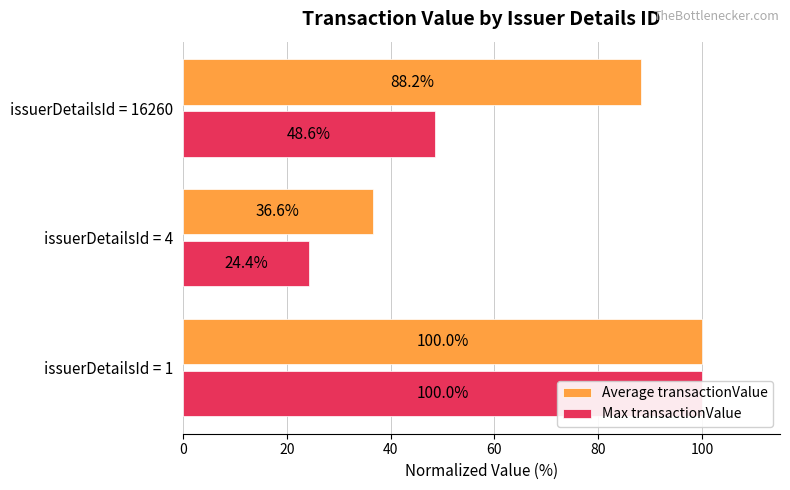

How many data points in Average transactionValue are above 88?

2